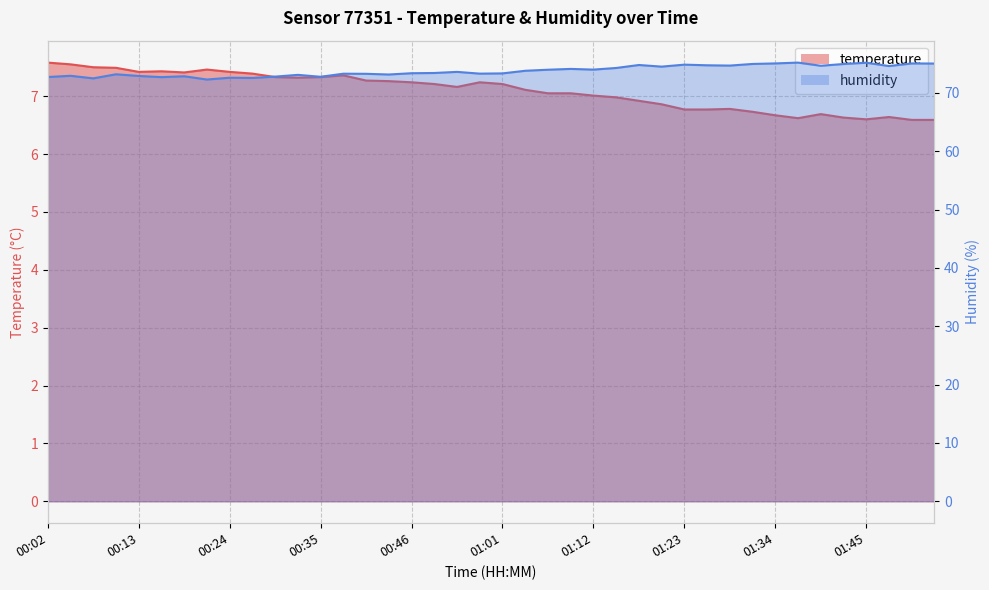

Which category has the highest value across all series?

01:37